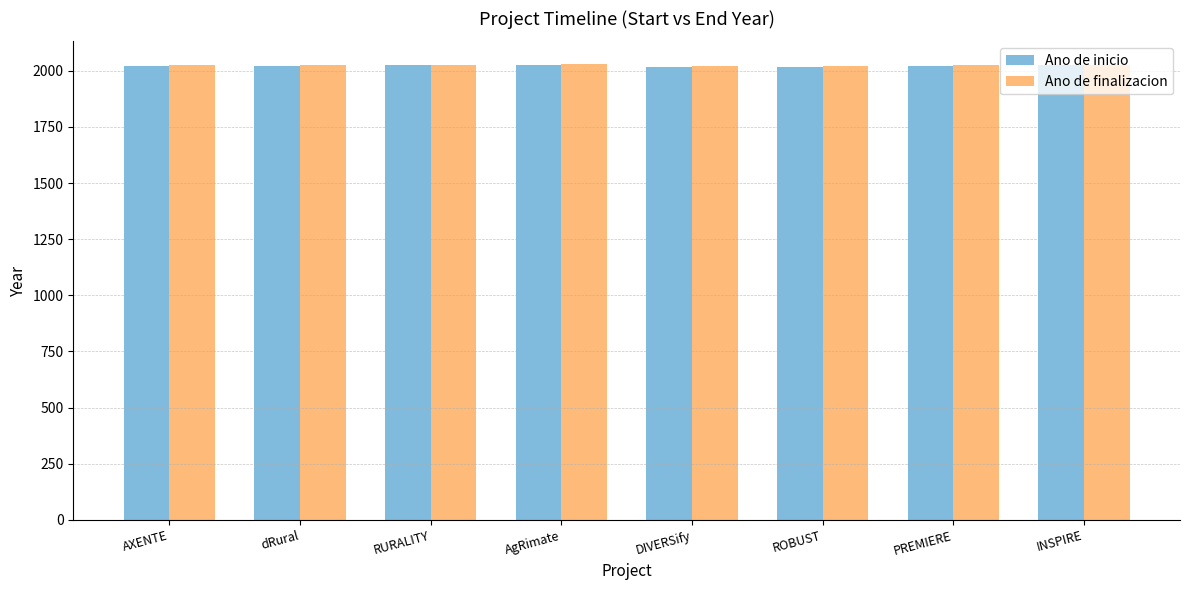

What is the difference between the highest and lowest values at ROBUST?

4